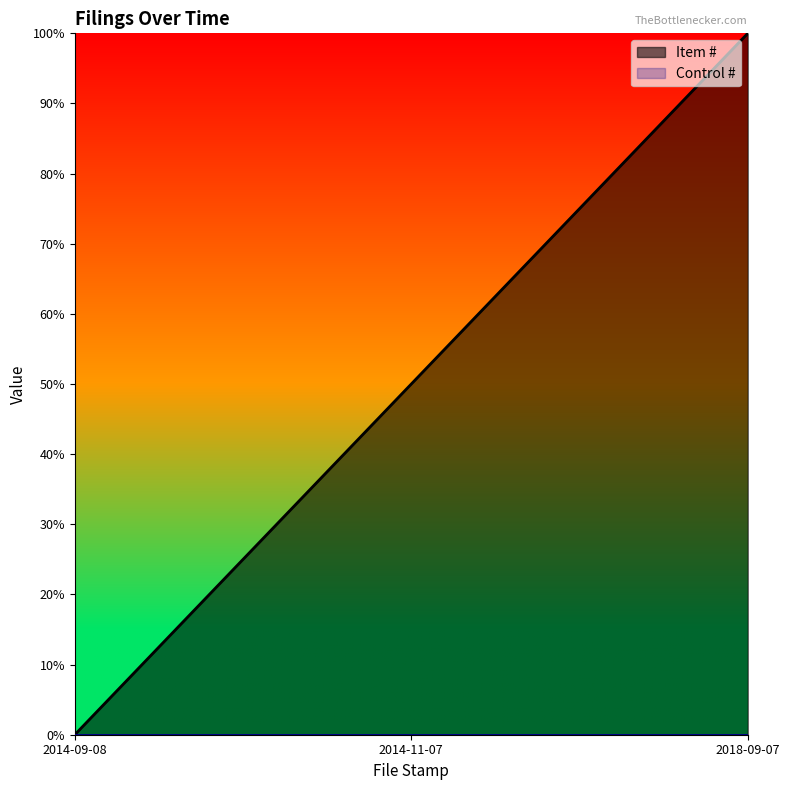

Count the number of categories in the chart.

3